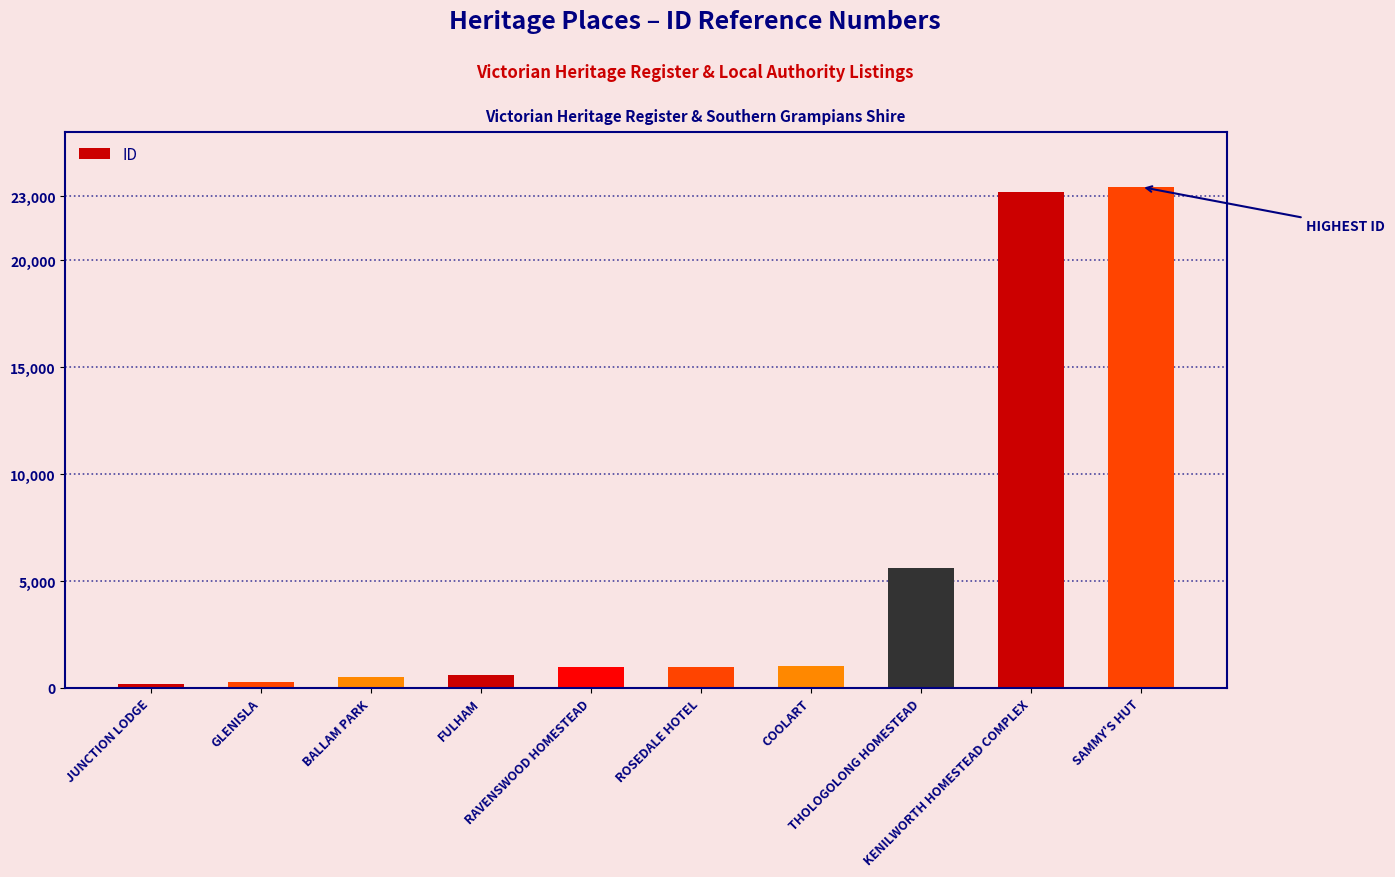

The value at COOLART is 1030. True or false?

True